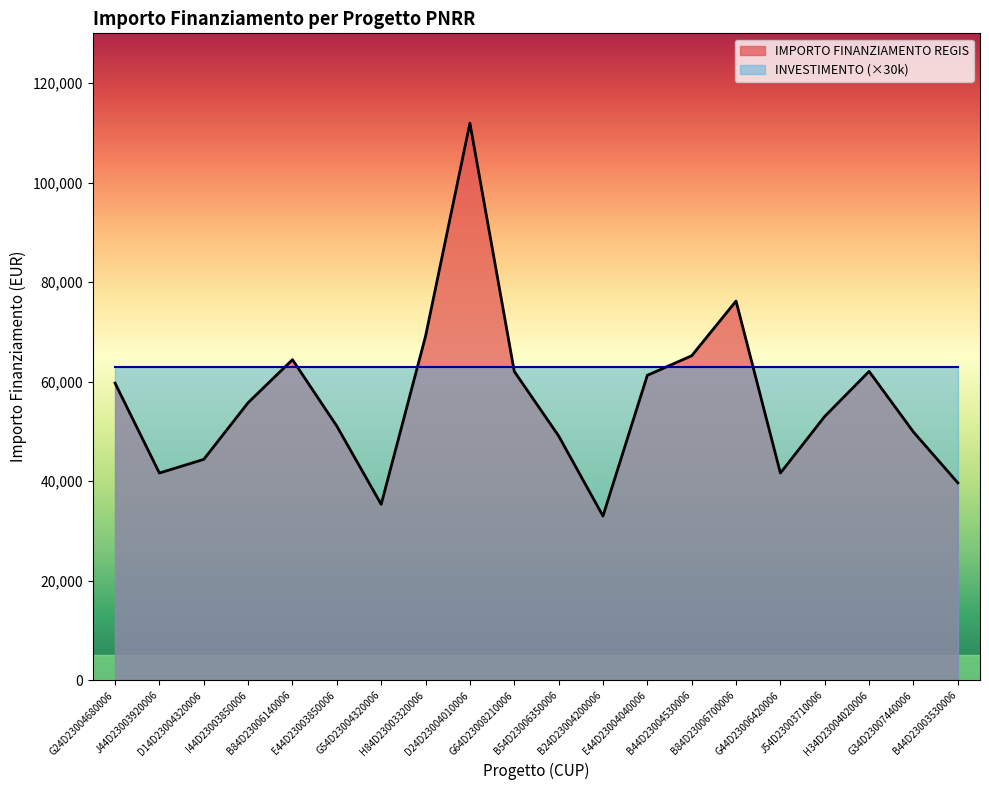

What value does the data have at B44D23003530006?

39673.2